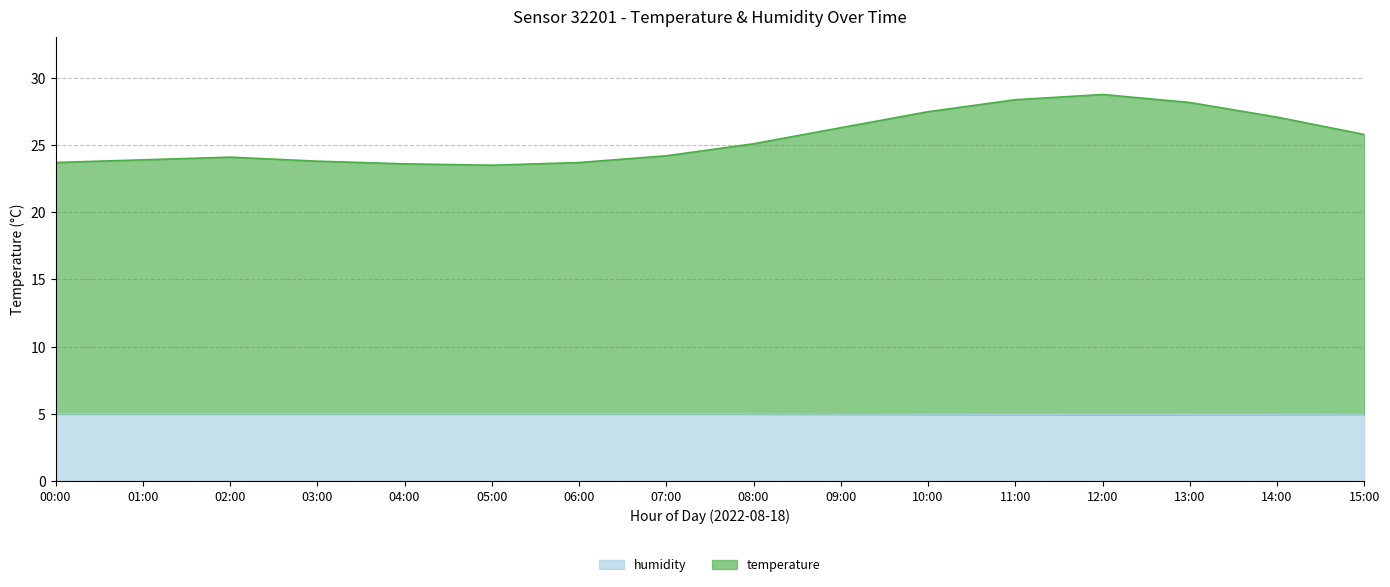

True or false: temperature and humidity intersect in this chart.

False